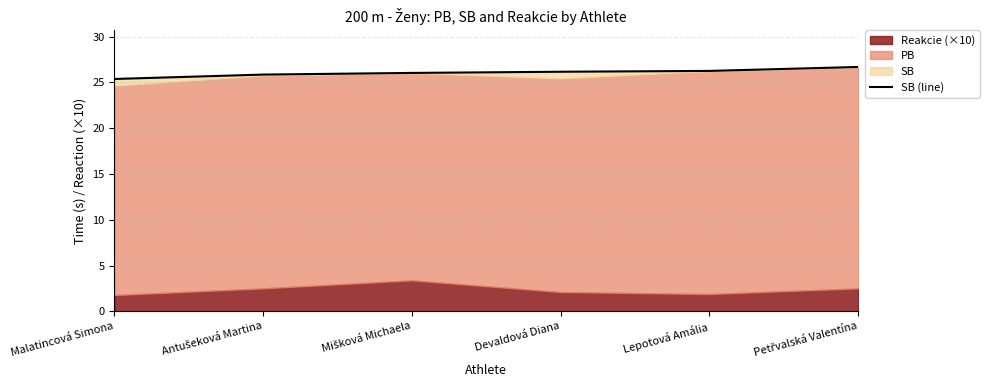

What is the average value?

26.1